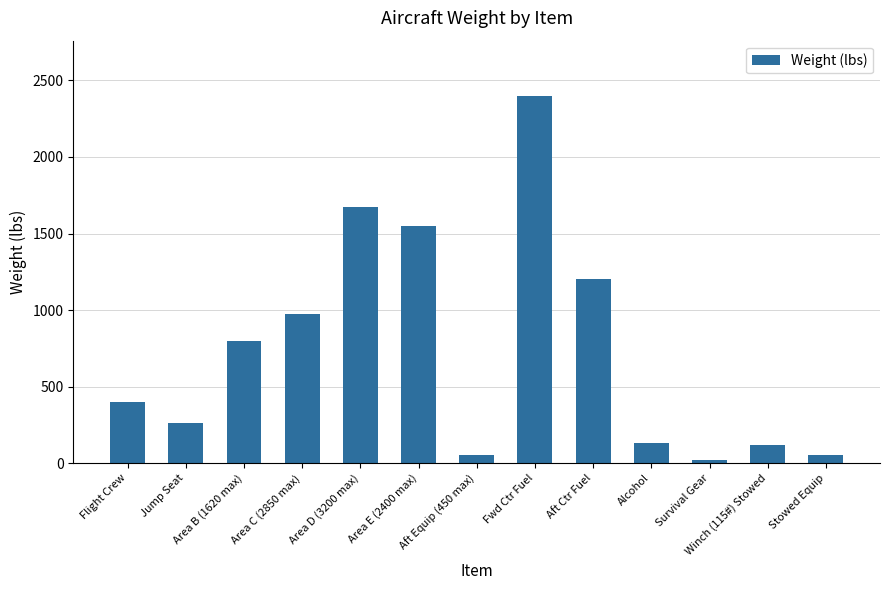

Which category has the highest value across all series?

Fwd Ctr Fuel